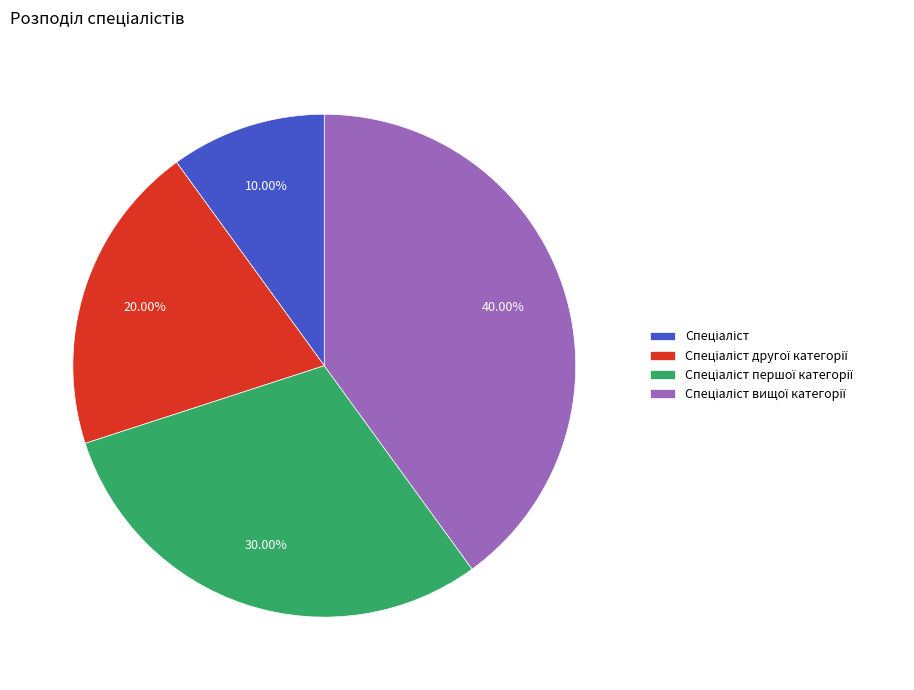

Is there a majority slice in this chart?

No